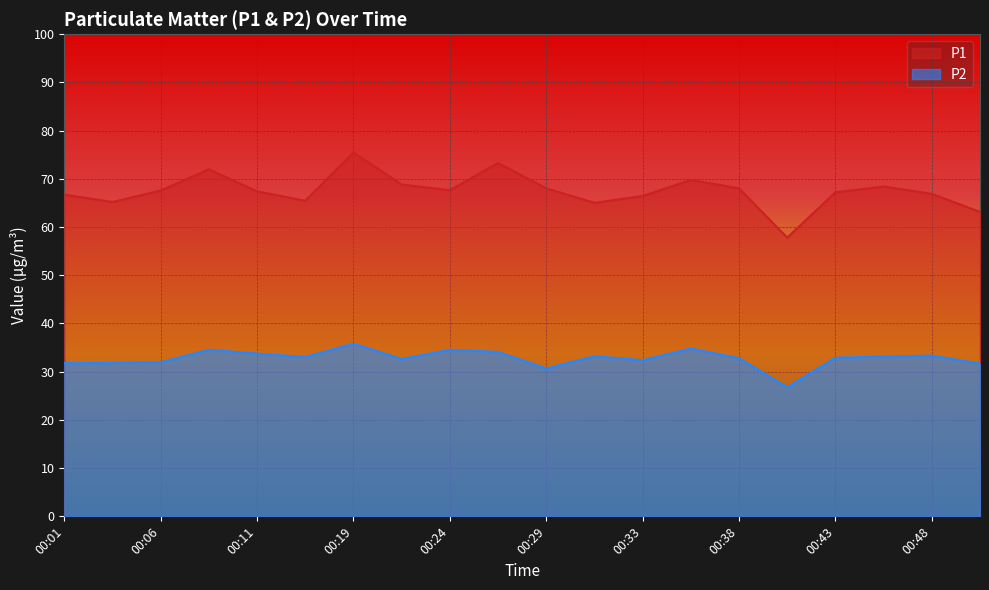

How many data points does each series have?

20